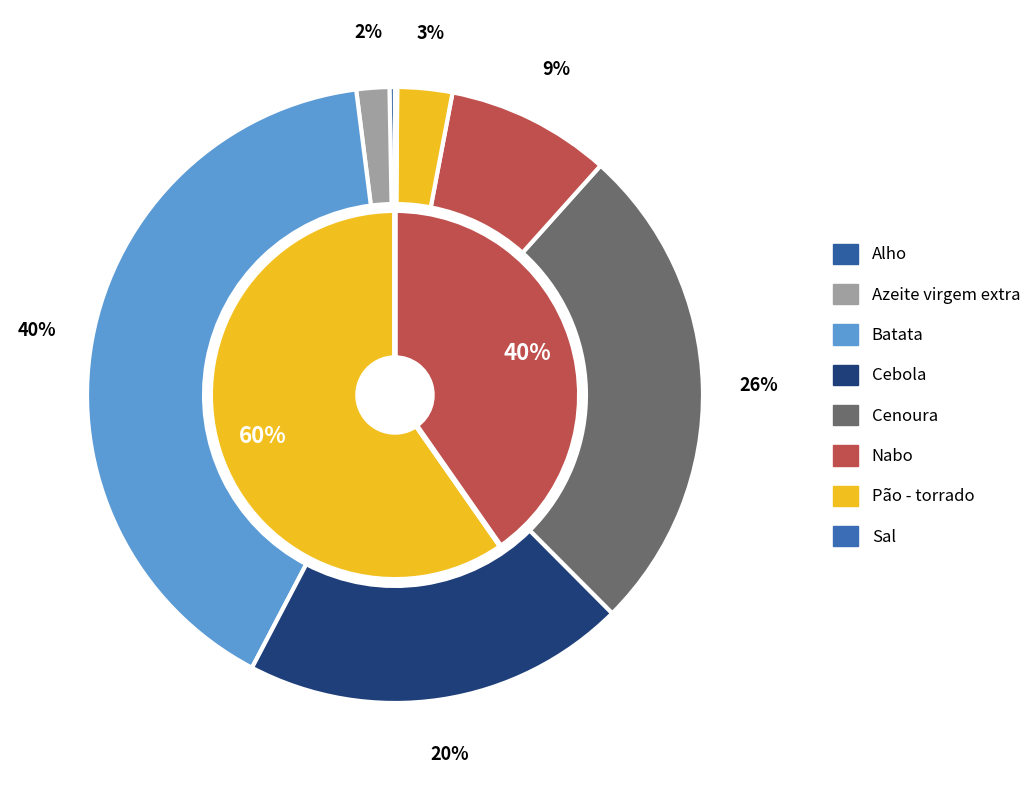

What is the total percentage of Cebola and Alho?

20.4%